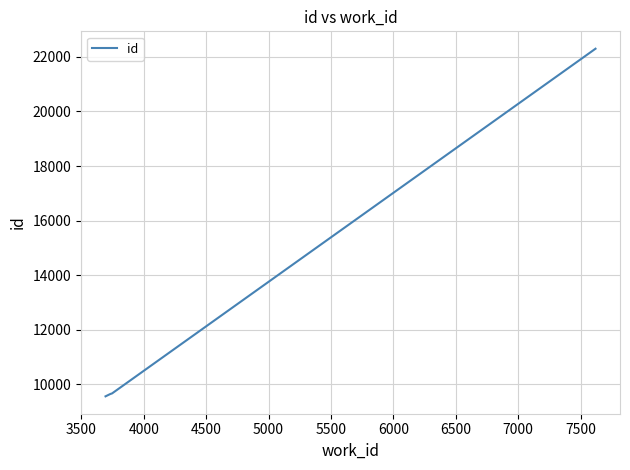

What is the difference between the maximum and minimum values?

12736